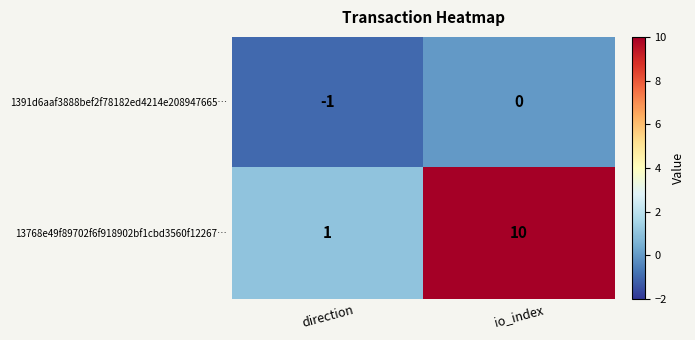

Is it true that 1391d6aaf3888bef2f78182ed4214e208947665… equals -1 at direction?

True